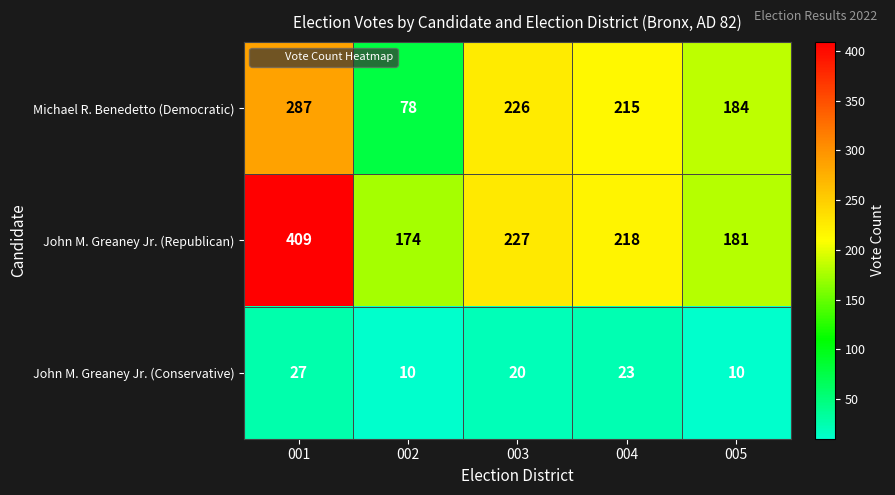

What is the total value across all series at 004?

456